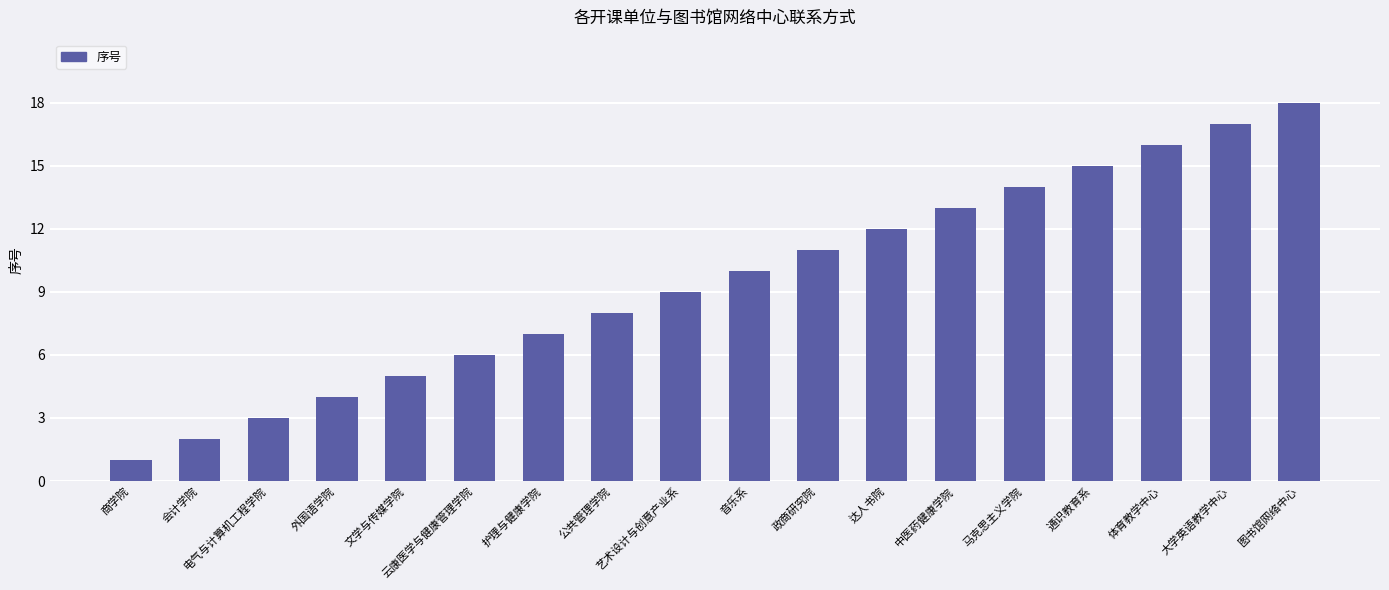

Reading left to right, what are all the values shown in this chart?

1	2	3	4	5	6	7	8	9	10	11	12	13	14	15	16	17	18